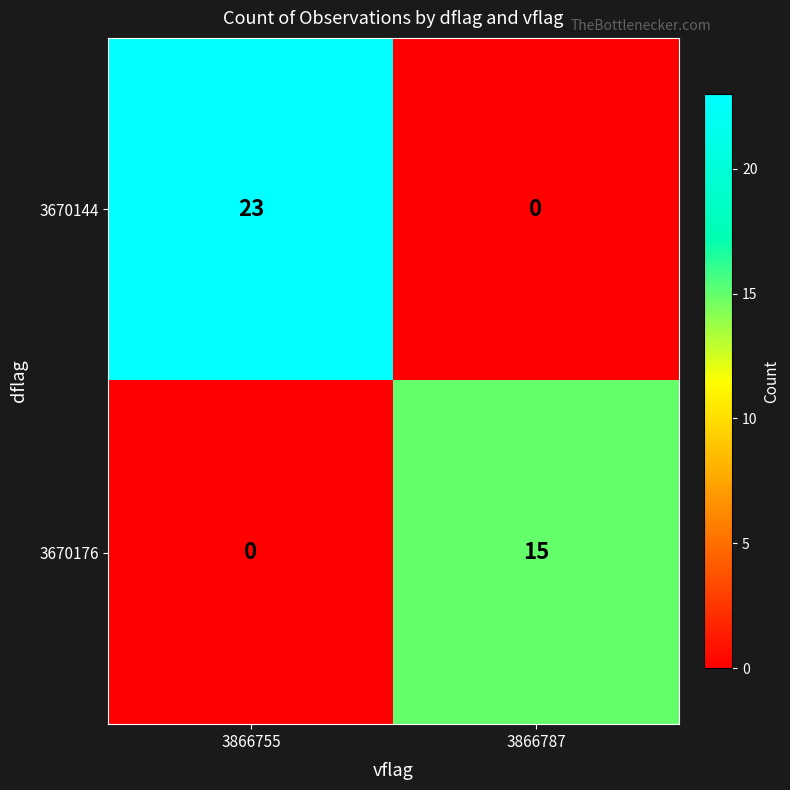

Which series has the largest total across all categories?

3670144